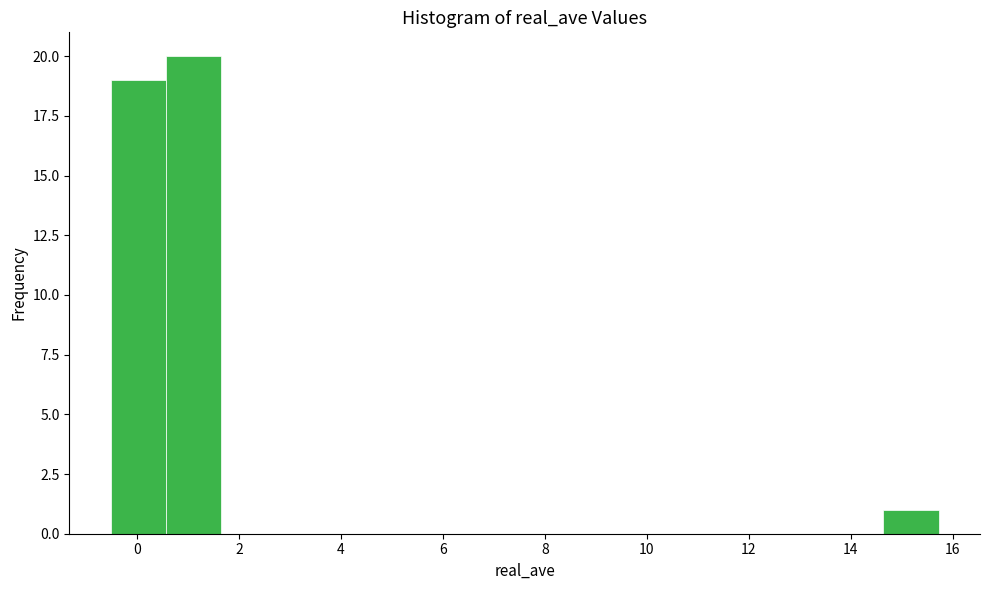

Reading left to right, list every bar in this chart as the range it spans on the x-axis followed by its height. Neither the bar edges nor the heights are printed on the chart, so give them approximately, as read against the axes.

-0.6 to 0.6: 19
0.6 to 1.6: 20
1.6 to 2.8: 0
2.8 to 3.8: 0
3.8 to 4.8: 0
4.8 to 6.0: 0
6.0 to 7.0: 0
7.0 to 8.2: 0
8.2 to 9.2: 0
9.2 to 10.4: 0
10.4 to 11.4: 0
11.4 to 12.4: 0
12.4 to 13.6: 0
13.6 to 14.6: 0
14.6 to 15.8: 1